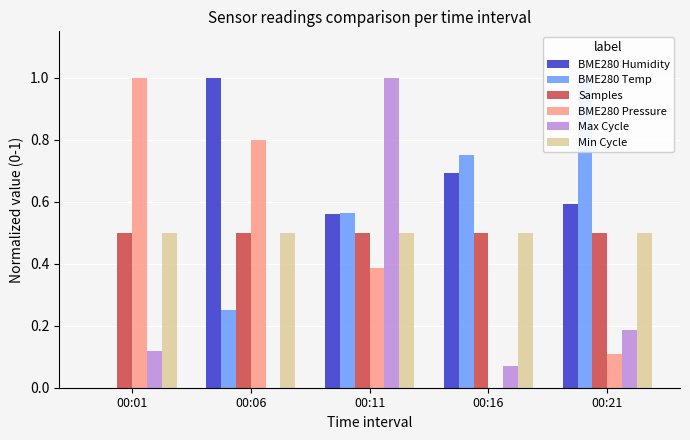

Reading left to right, list all the values displayed in this chart.

BME280 Humidity: 0.0	1.0	0.6	0.7	0.6
BME280 Temp: 0.0	0.2	0.6	0.7	1.0
Samples: 0.5	0.5	0.5	0.5	0.5
BME280 Pressure: 1.0	0.8	0.4	0.0	0.1
Max Cycle: 0.1	0.0	1.0	0.1	0.2
Min Cycle: 0.5	0.5	0.5	0.5	0.5